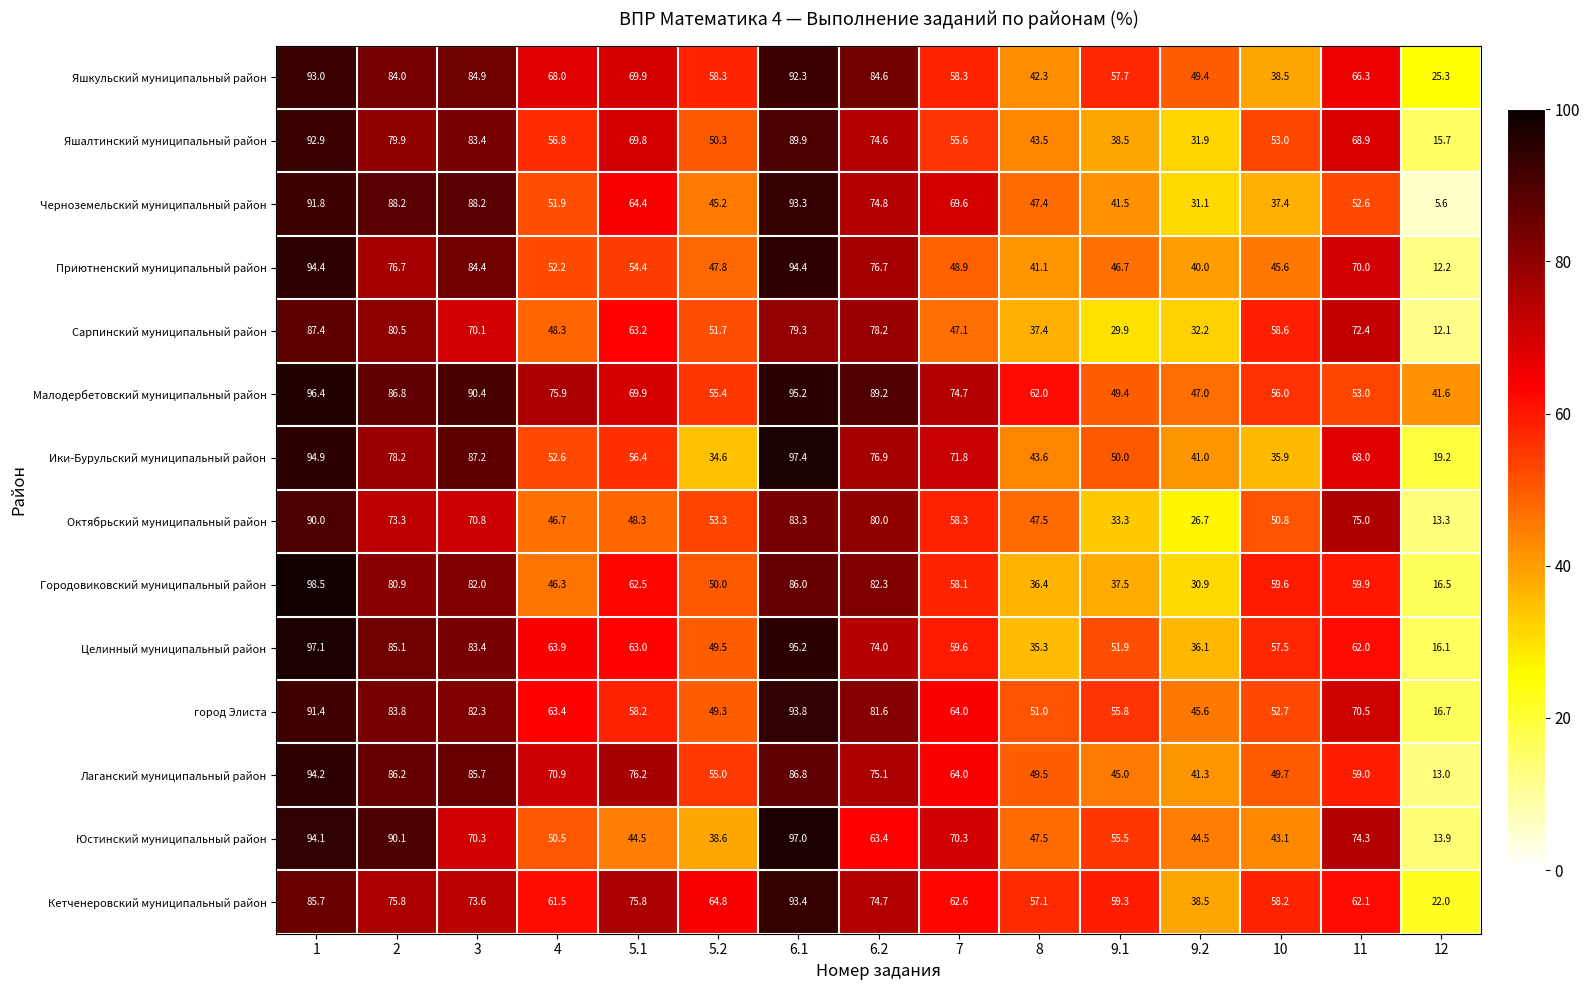

At which category is the sum across all series the highest?

1